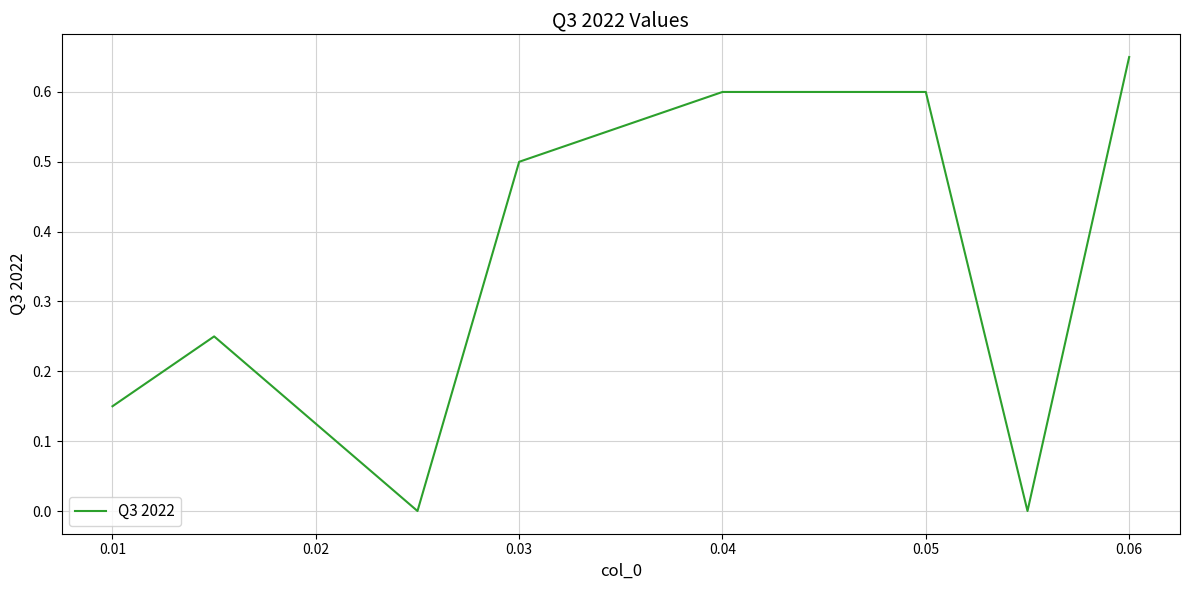

True or false: the data shows 0.6 at 0.05.

True